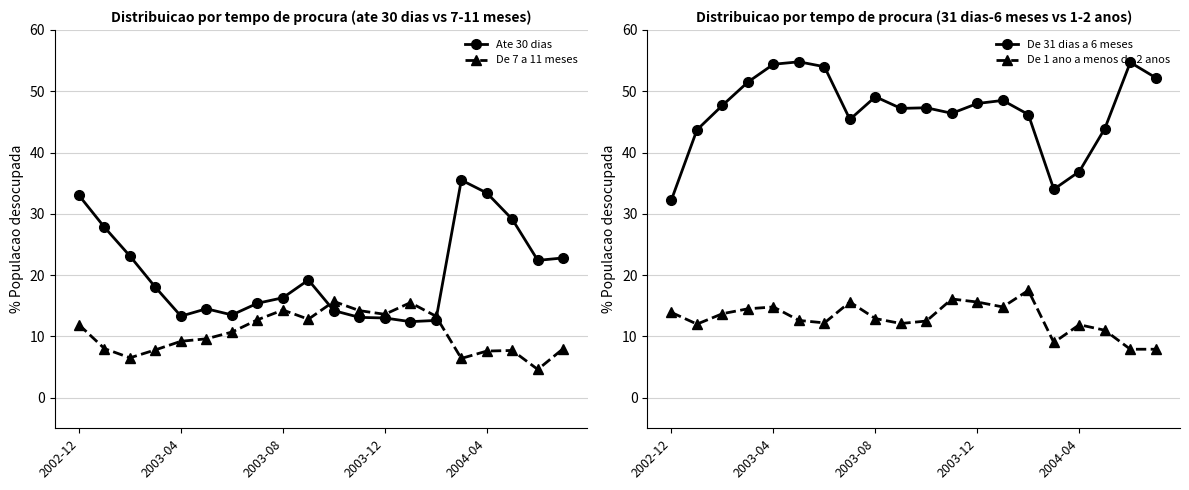

Rank the series by their maximum value, from lowest to highest.

De 7 a 11 meses, De 1 ano a menos de 2 anos, Ate 30 dias, De 31 dias a 6 meses